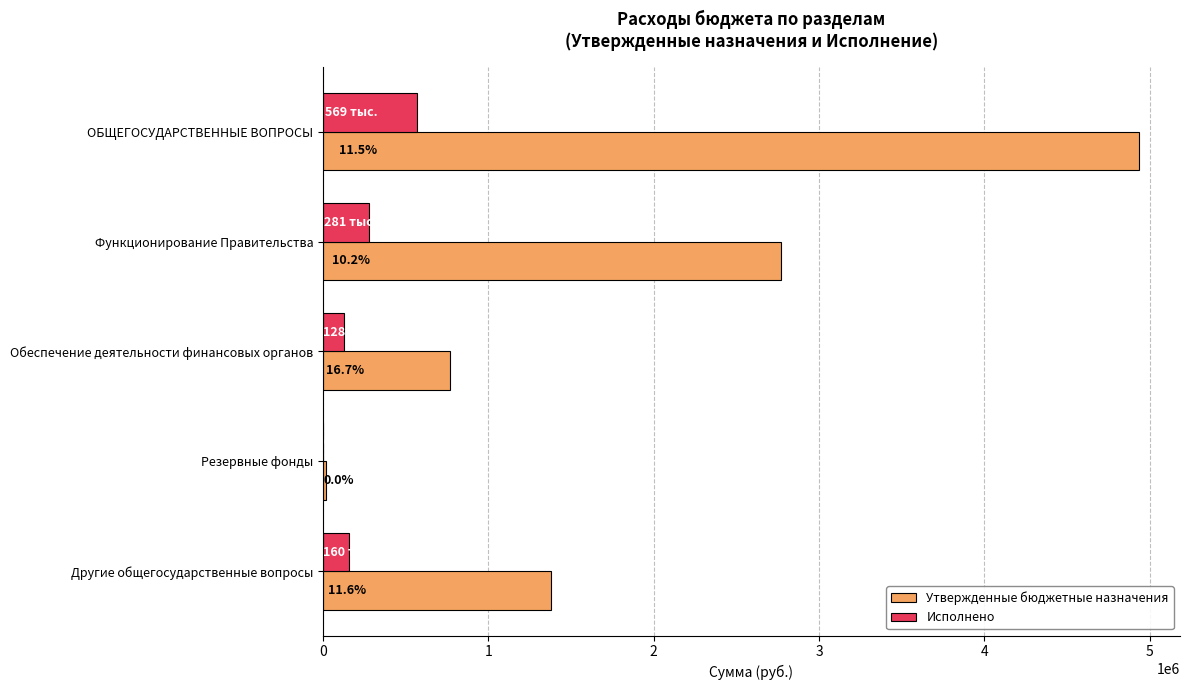

What is the value of the Утвержденные бюджетные назначения bar at the 1st from the left?

4936500.0